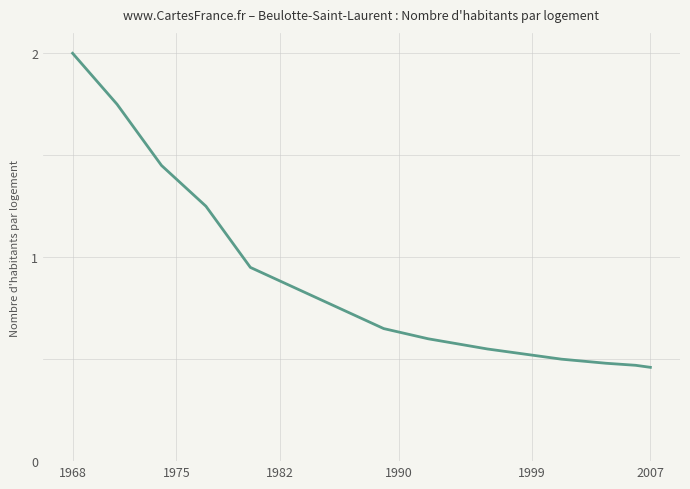

What is the difference between the maximum and minimum values?

1.5